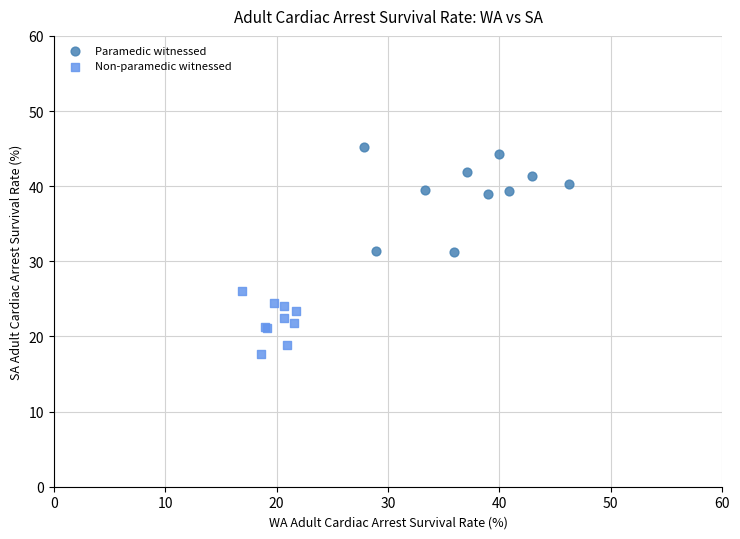

Which series contains the lowest Y value?

Non-paramedic witnessed